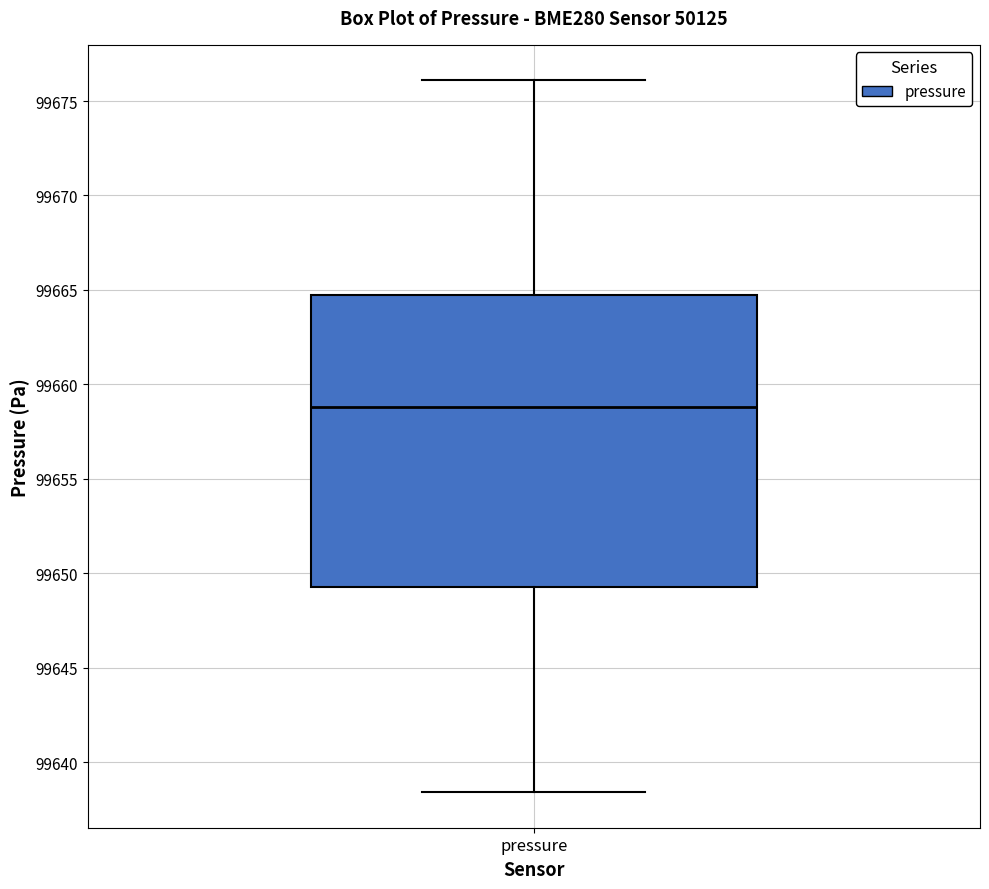

Where does the upper whisker of the box for pressure end on the y-axis? The values are not printed on the chart, so give them approximately, as read against the axis.

99676.0